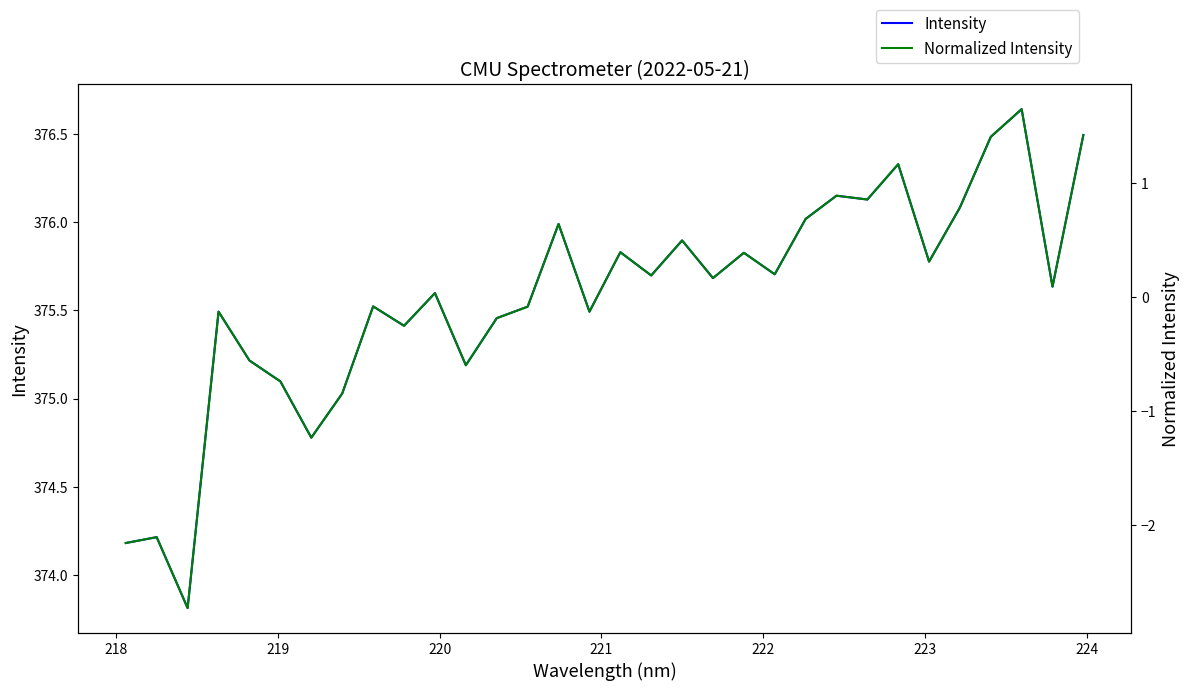

True or false: Normalized Intensity has a value of -2.1 at 218.

True